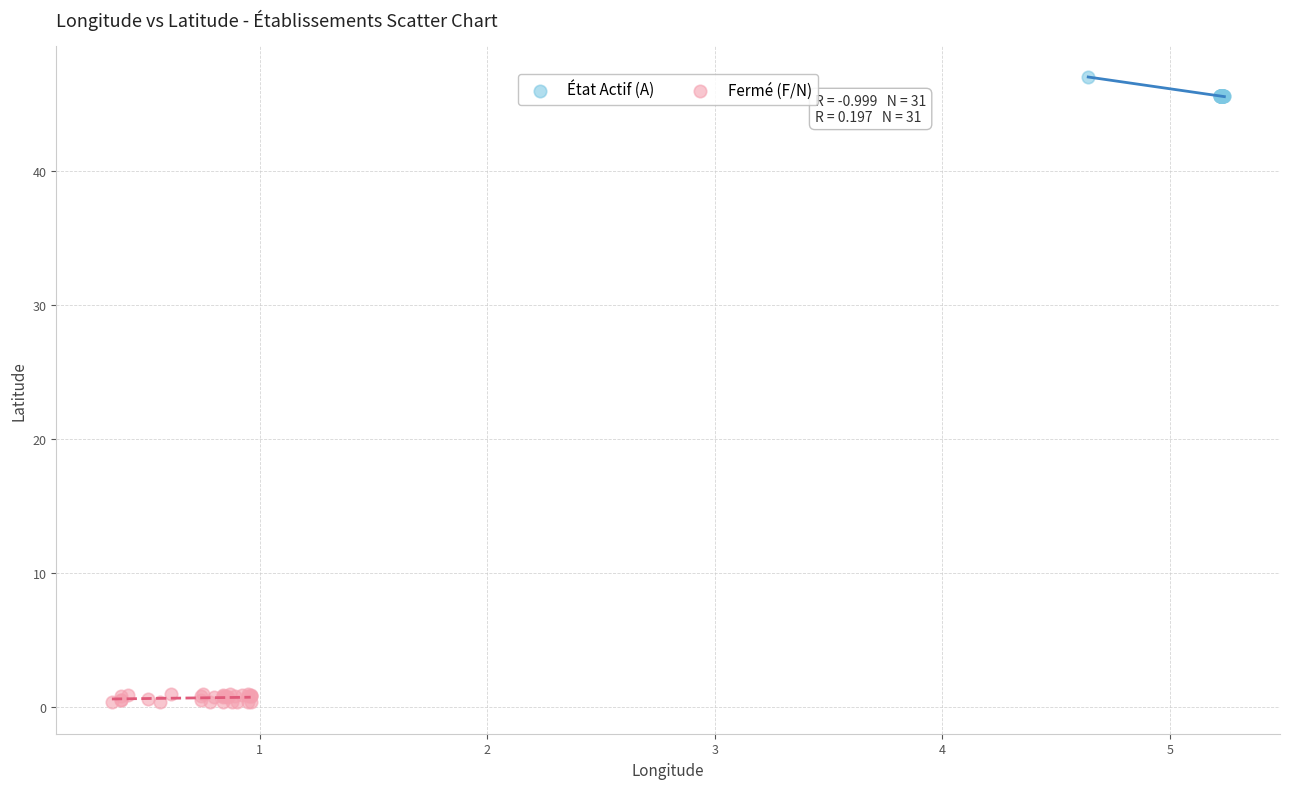

Which series has the widest spread of Y values?

État Actif (A)